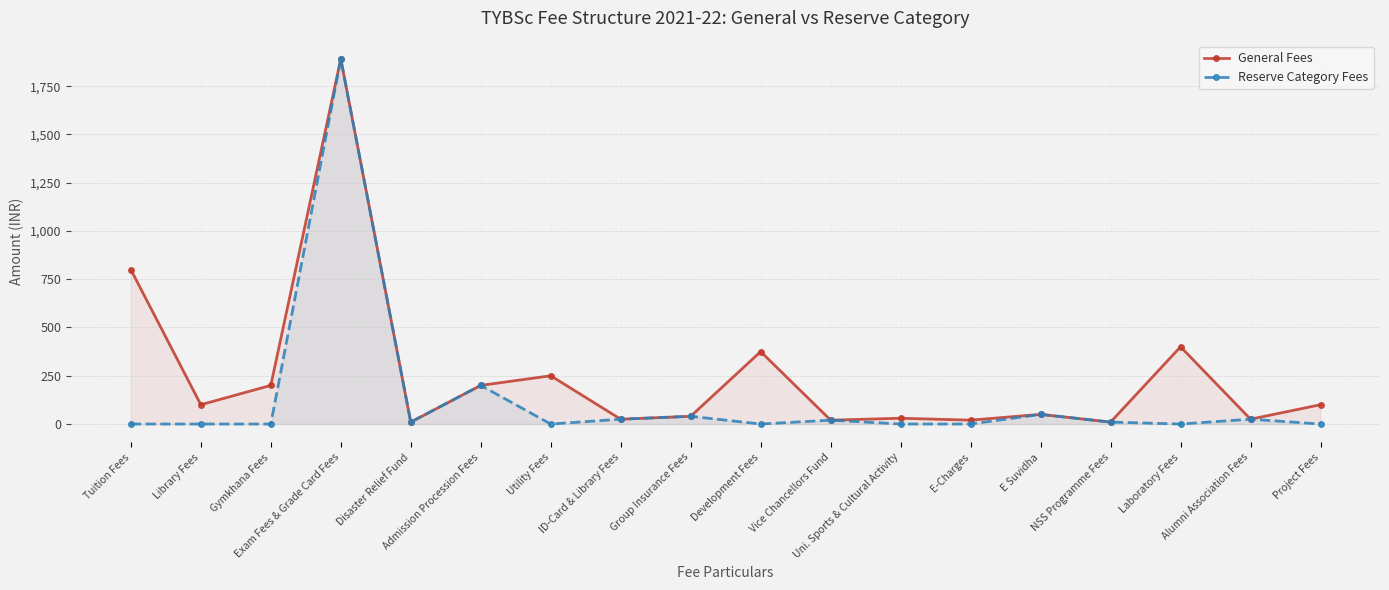

What is the label of the 10th point from the right?

Group Insurance Fees